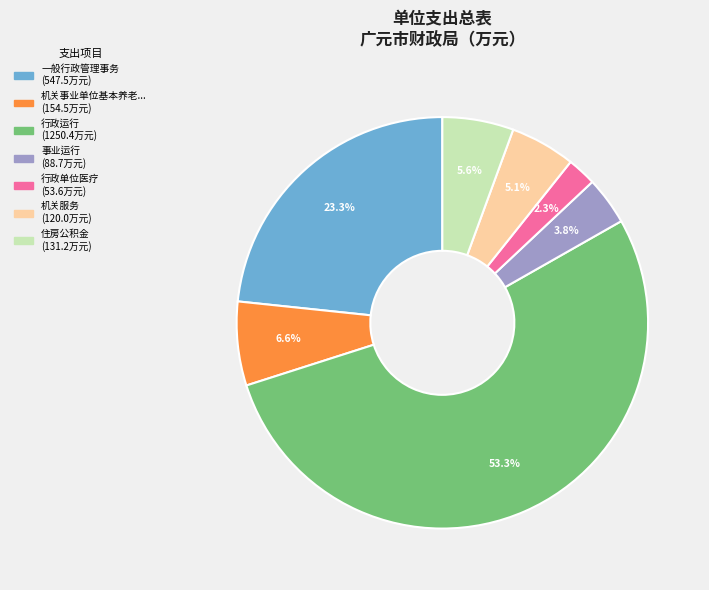

Does any single category account for the majority?

Yes